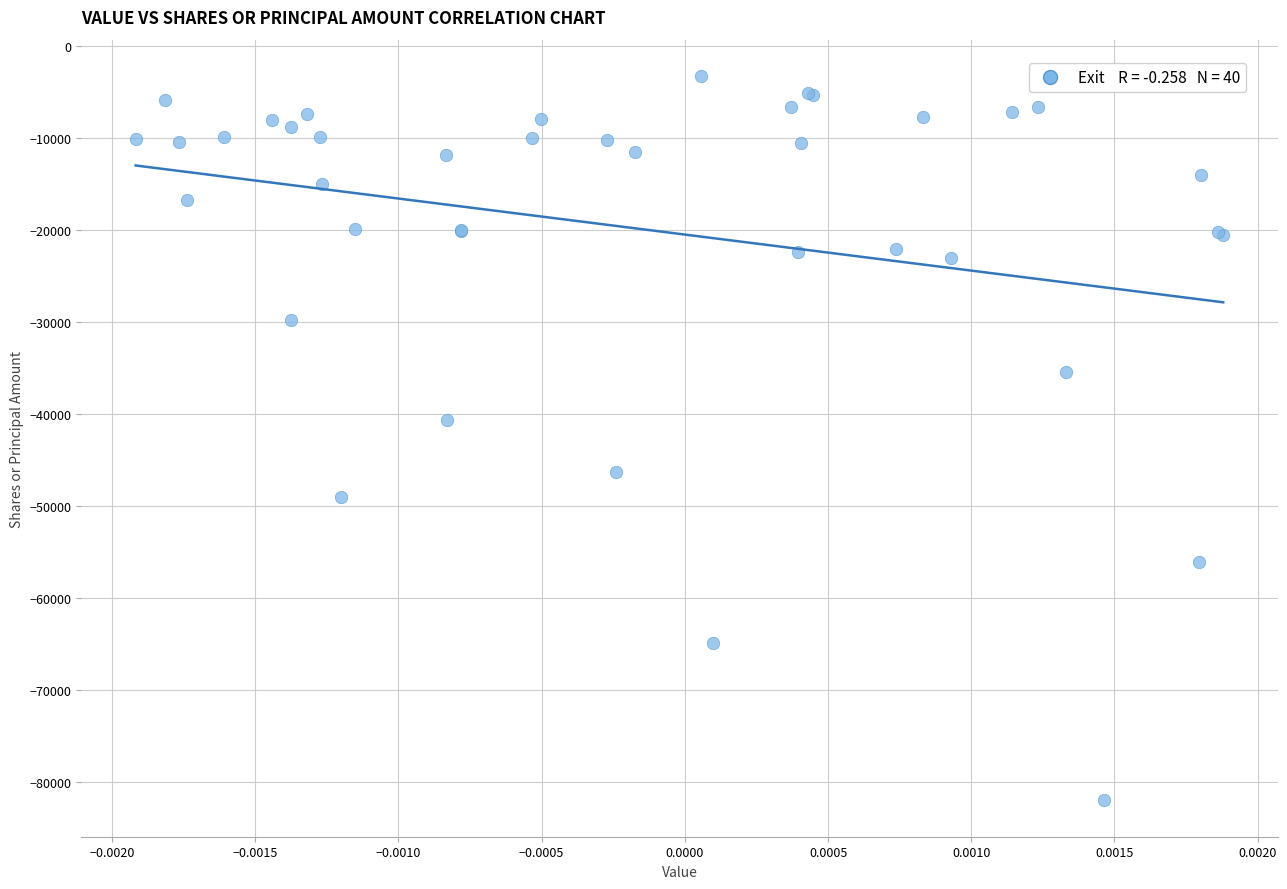

What Y value in the scatter plot is closest to -42667?

-40656